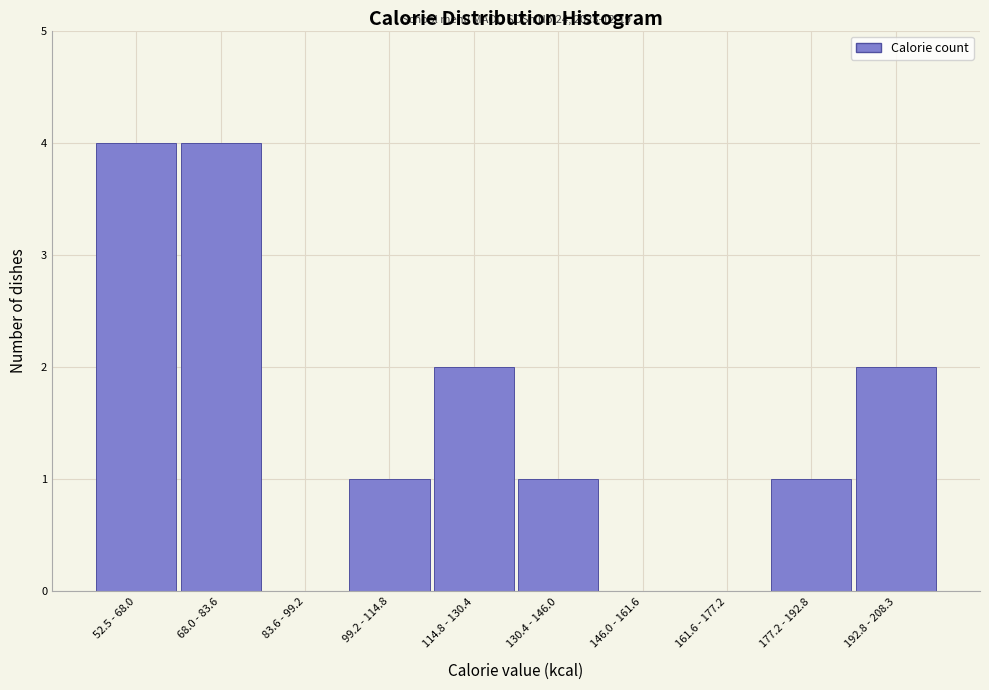

Reading left to right, extract all data points from this chart.

52.5 - 68.0=4	68.0 - 83.6=4	83.6 - 99.2=0	99.2 - 114.8=1	114.8 - 130.4=2	130.4 - 146.0=1	146.0 - 161.6=0	161.6 - 177.2=0	177.2 - 192.8=1	192.8 - 208.3=2